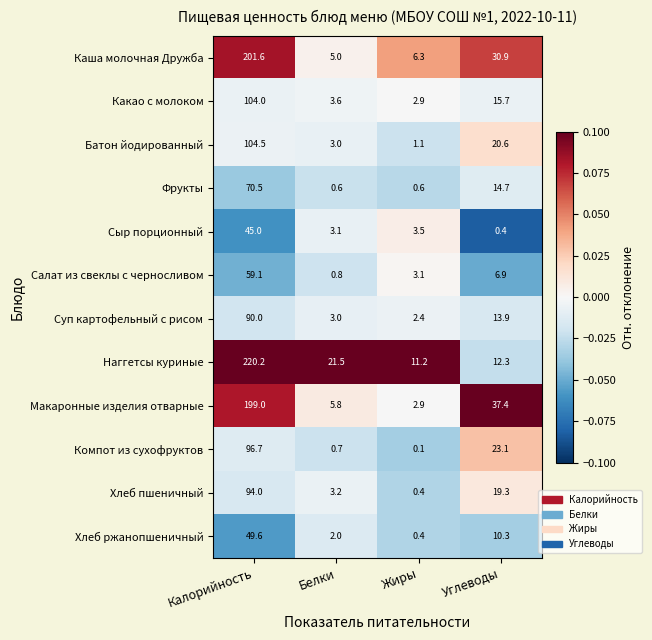

Which label corresponds to the smallest value in the chart?

Жиры